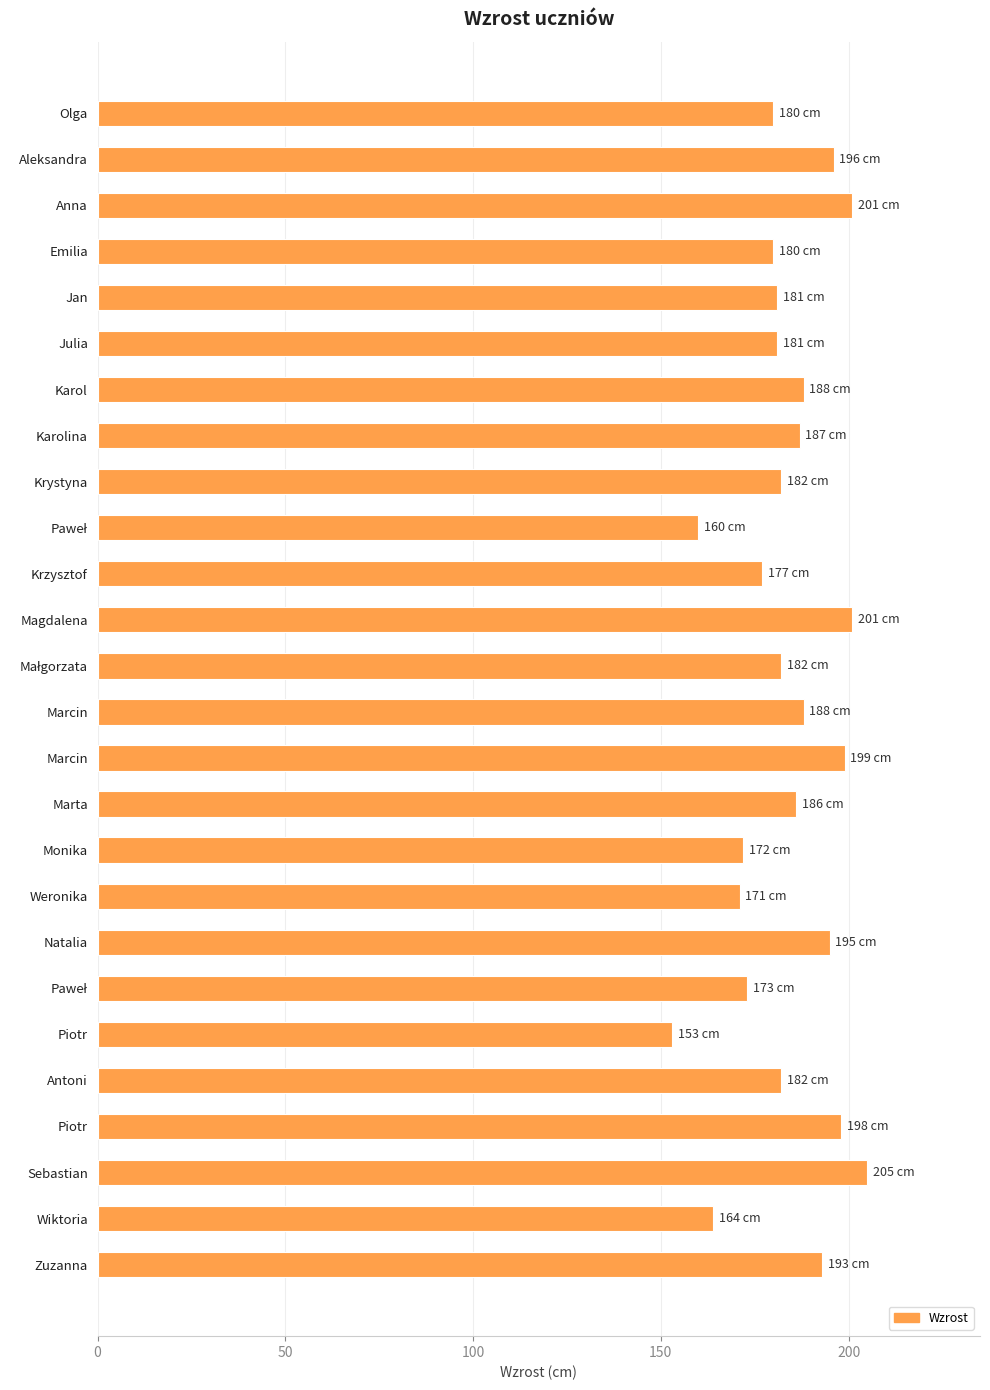

How many data points does each series have?

26